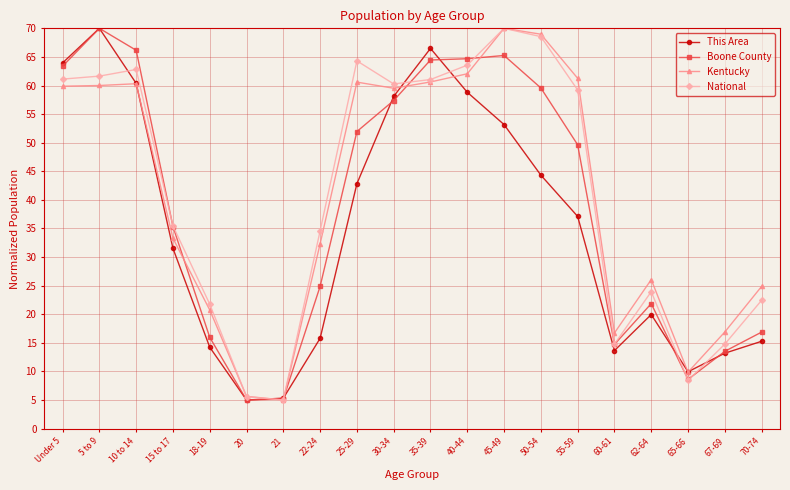

Which series changed the most between 20 and 22-24?

National